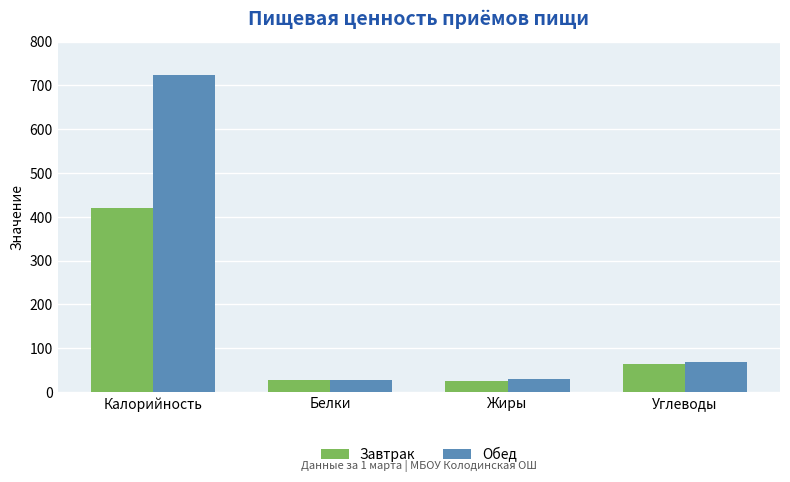

Which series has the widest spread of values?

Обед